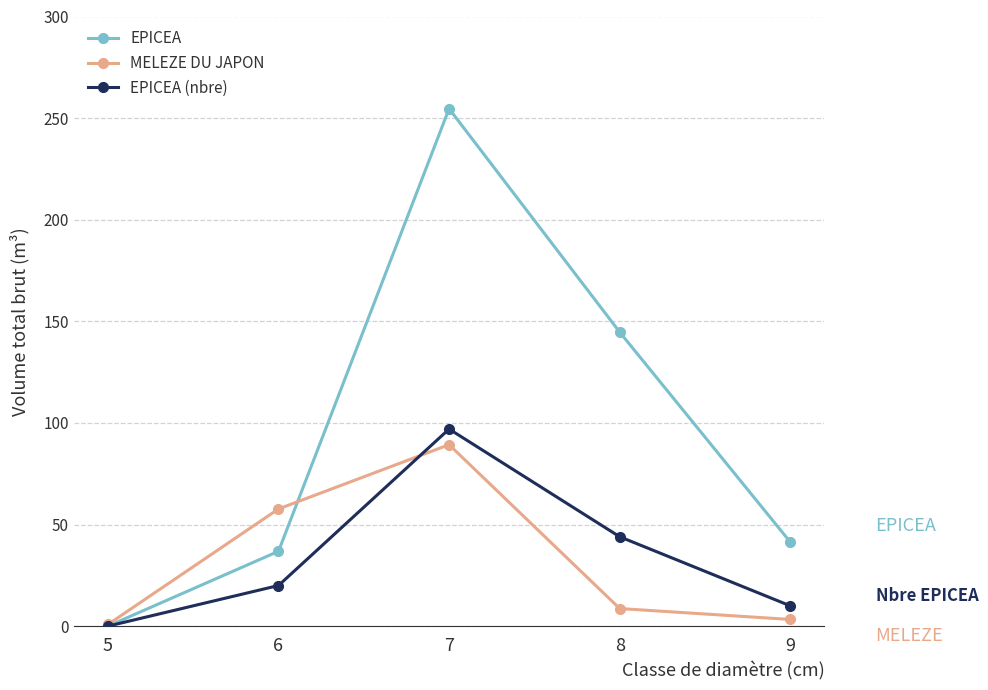

What is the difference between the second highest and minimum values in the EPICEA series?

144.7